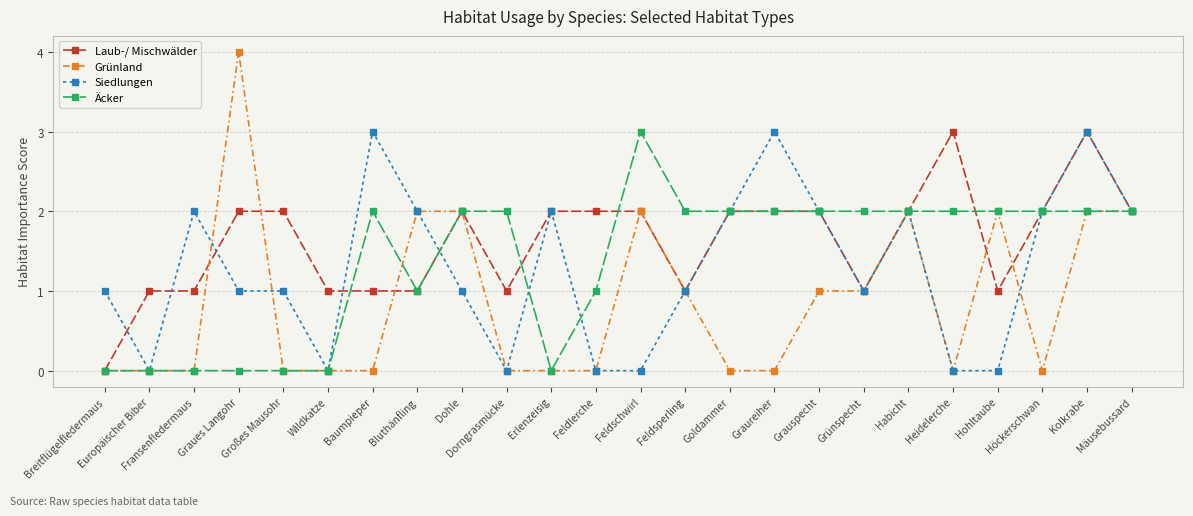

Count the number of categories in the chart.

24